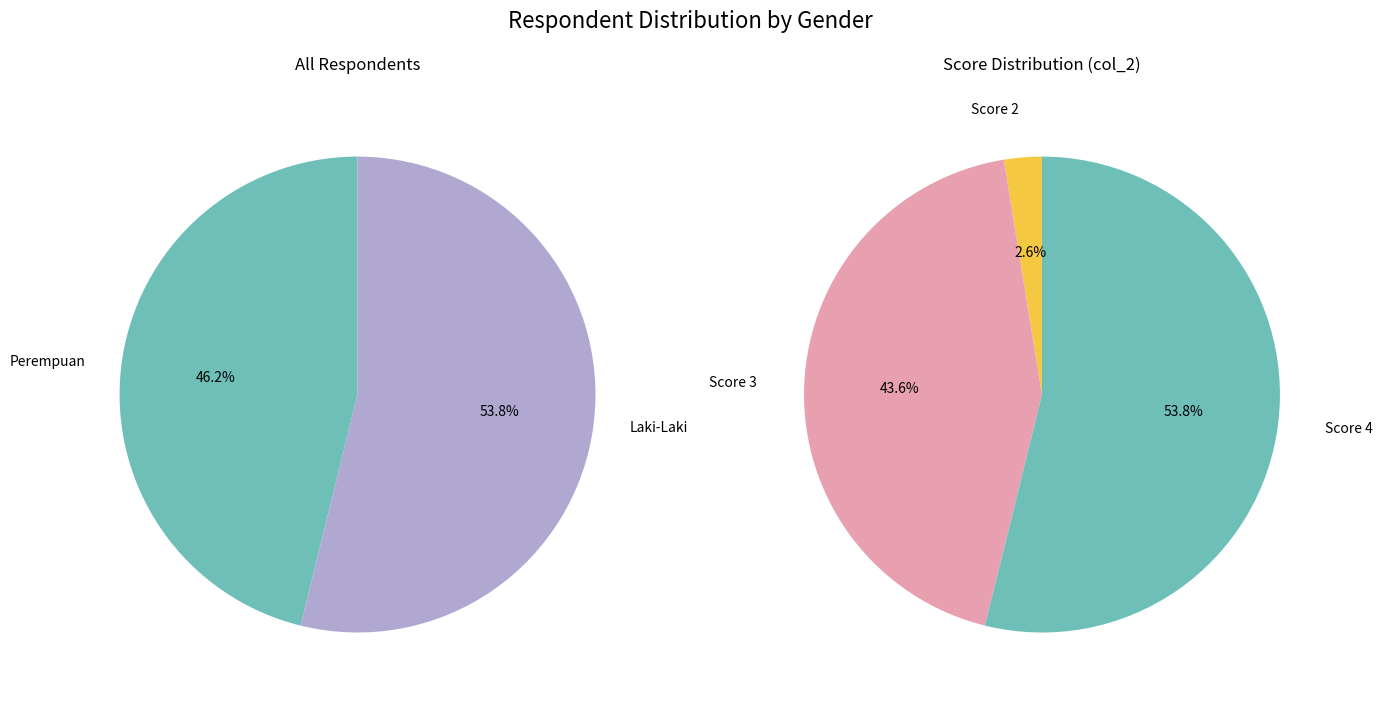

What is the smallest slice in the pie chart?

Perempuan